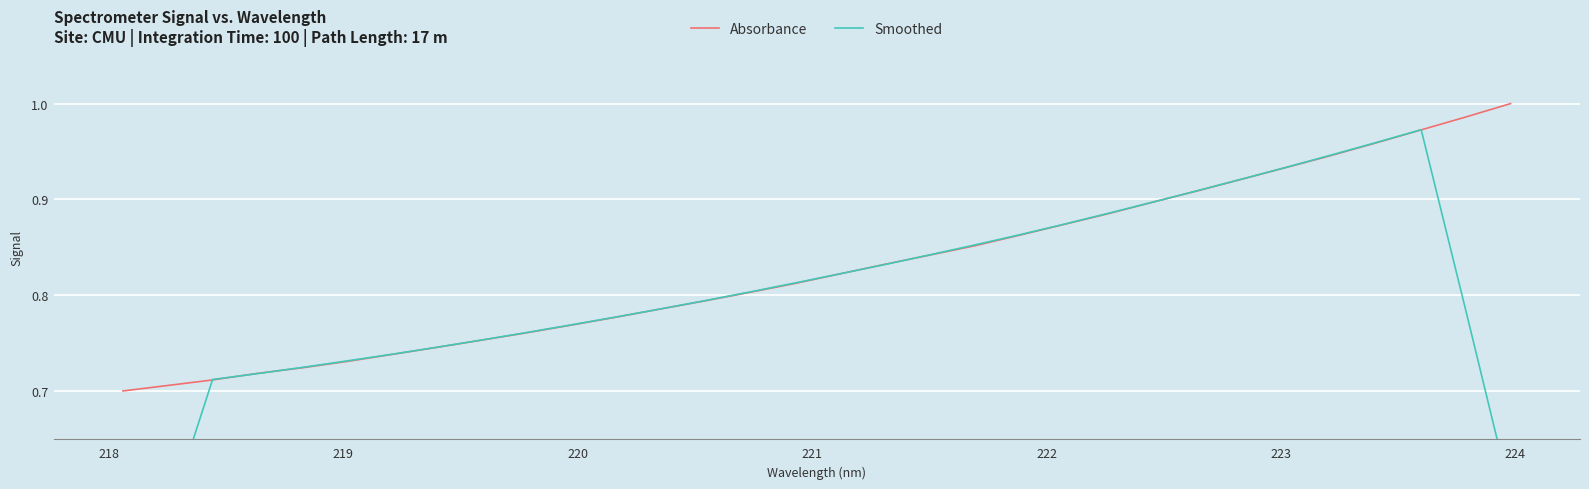

Reading left to right, what are all the values shown in this chart?

Absorbance: 0.7	0.7	0.7	0.7	0.7	0.7	0.7	0.7	0.8	0.8	0.8	0.8	0.8	0.8	0.8	0.8	0.8	0.8	0.8	0.9	0.9	0.9	0.9	0.9	0.9	0.9	0.9	0.9	1.0	1.0	1.0	1.0
Smoothed: 0.4	0.6	0.7	0.7	0.7	0.7	0.7	0.7	0.8	0.8	0.8	0.8	0.8	0.8	0.8	0.8	0.8	0.8	0.8	0.9	0.9	0.9	0.9	0.9	0.9	0.9	0.9	0.9	1.0	1.0	0.8	0.6